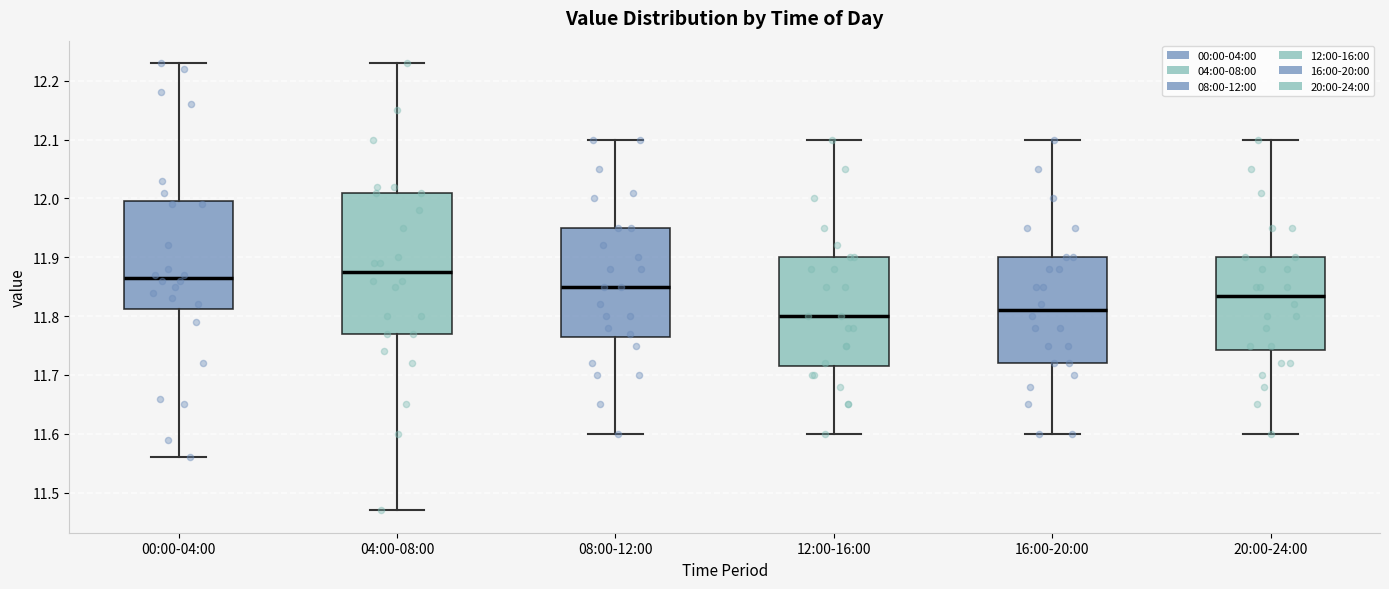

Which box has the highest median line?

04:00-08:00